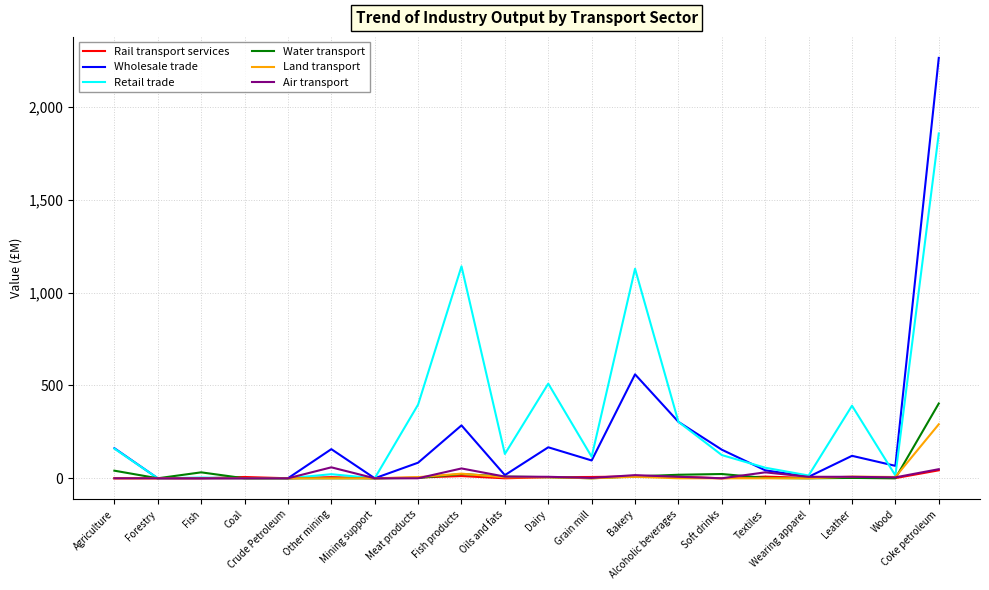

Which series has the largest range (max minus min)?

Wholesale trade